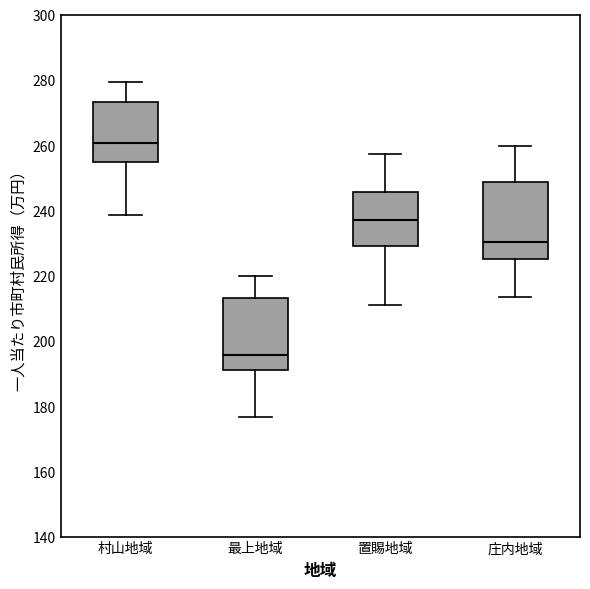

Which box has the highest median line?

村山地域